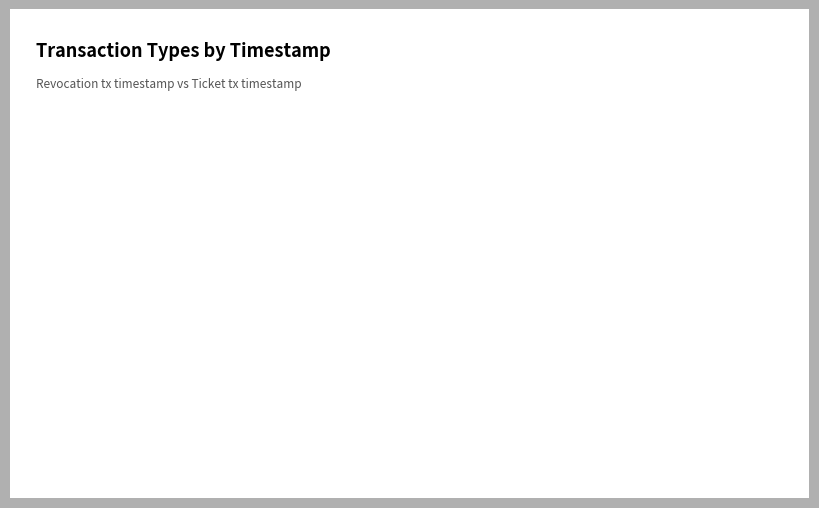

Is it true that Ticket is 50% of the pie?

True